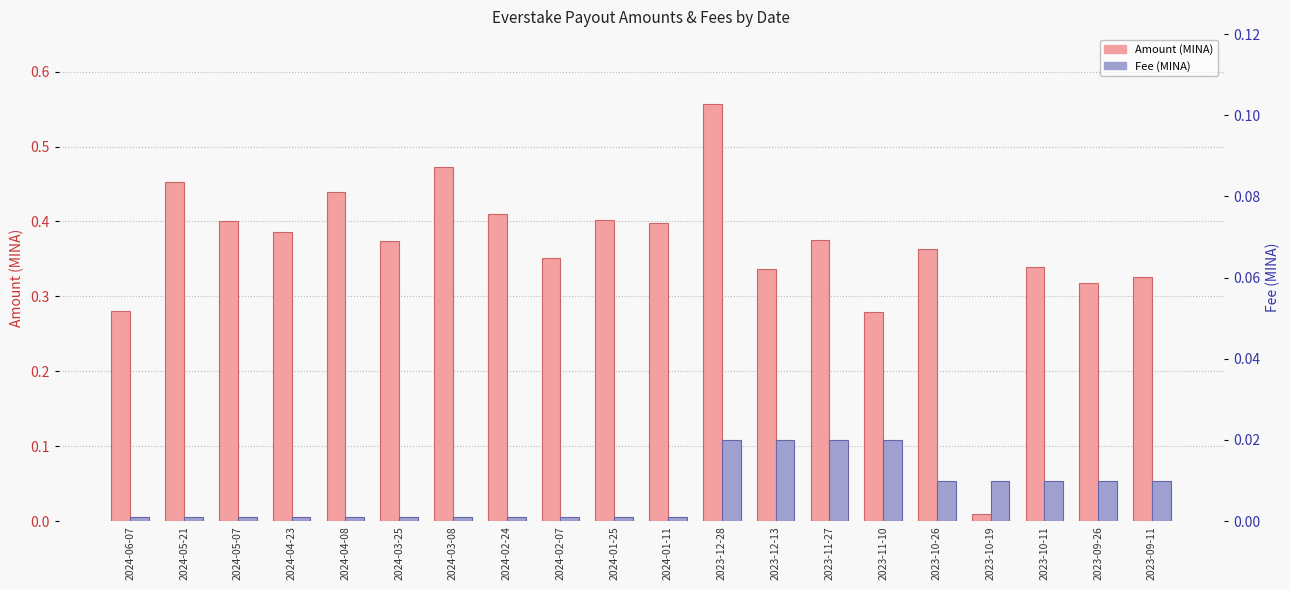

Between 2023-10-26 and 2023-09-26, which is larger?

2023-10-26